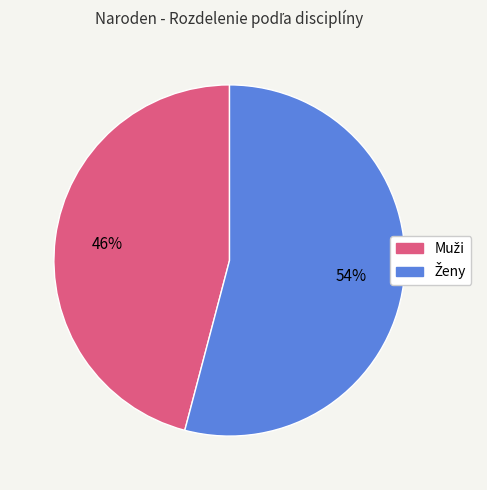

To the nearest percent, what is the average slice percentage?

50%